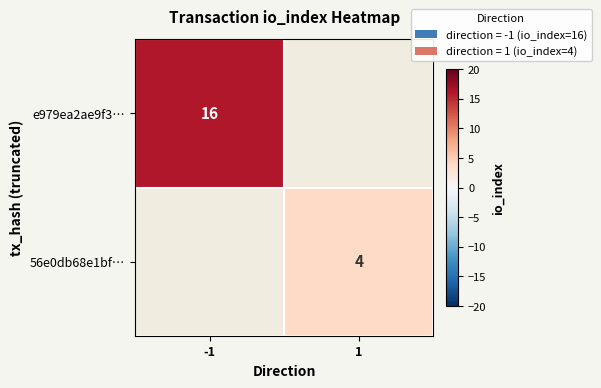

At how many categories does at least one series exceed 4?

1